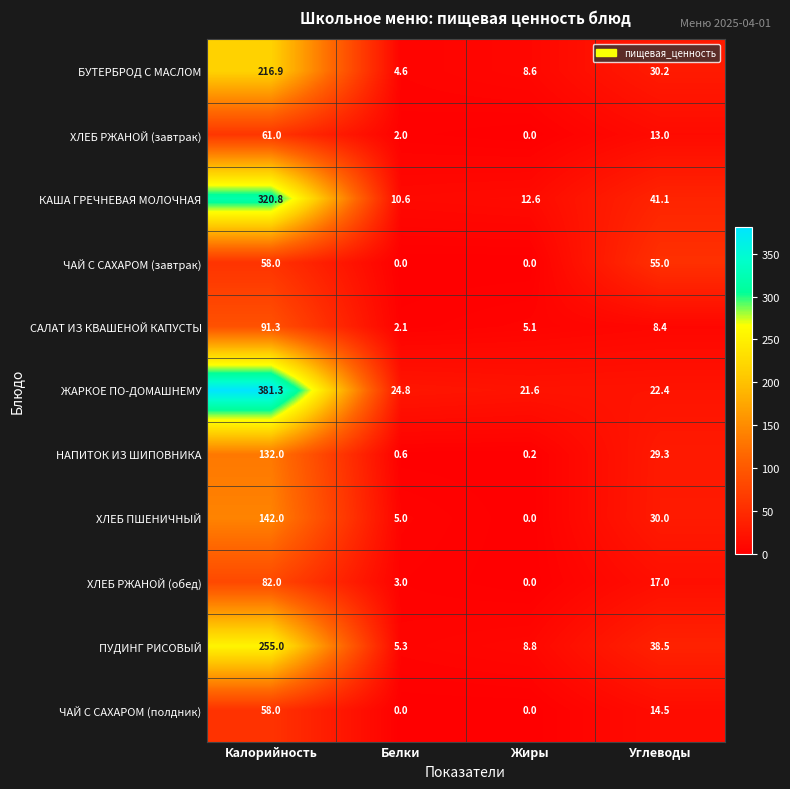

Between Белки and Жиры, which series saw the biggest shift?

ХЛЕБ ПШЕНИЧНЫЙ